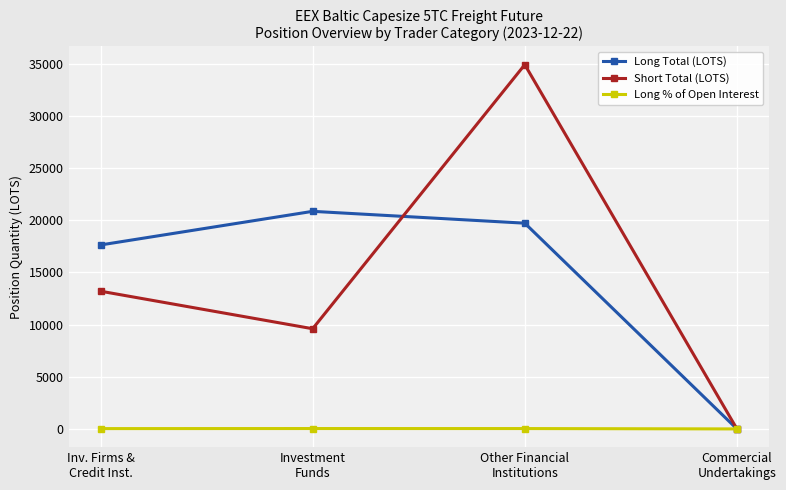

How many lines are shown in the chart?

3